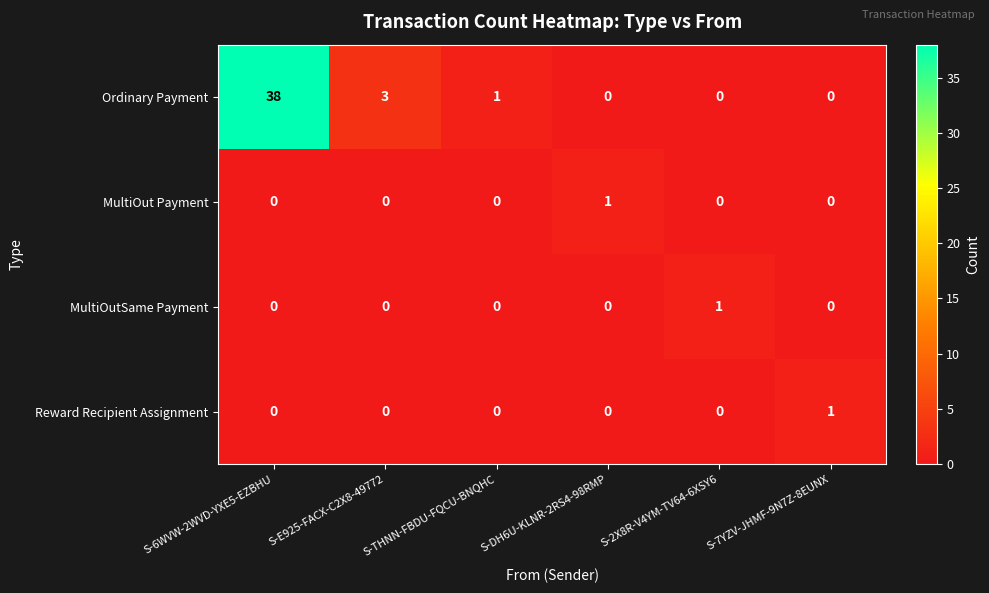

Which series has the largest total across all categories?

Ordinary Payment